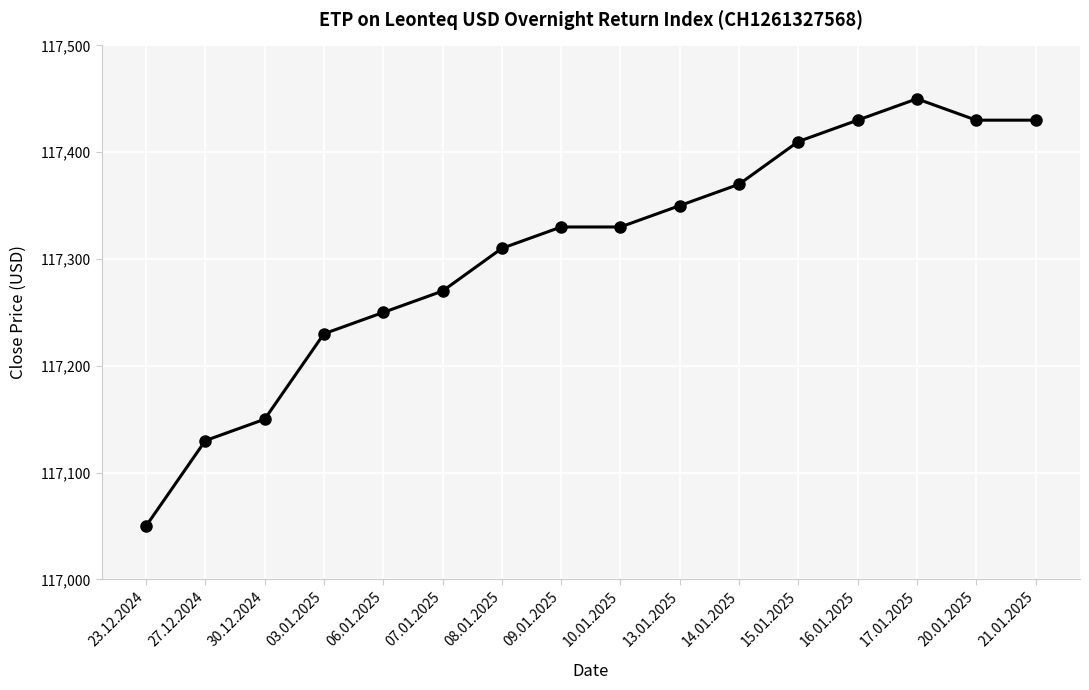

What is the minimum value shown in the chart?

117050